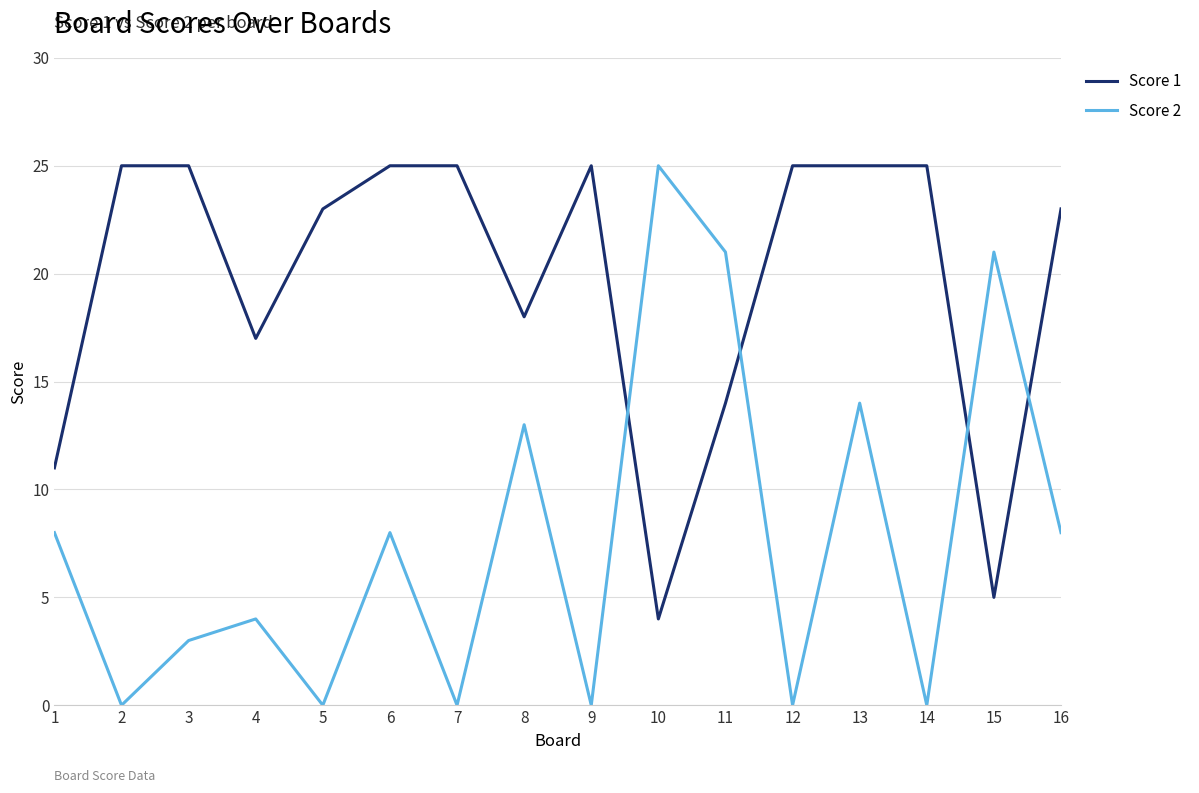

True or false: Score 1 has a value of 25 at 7.

True